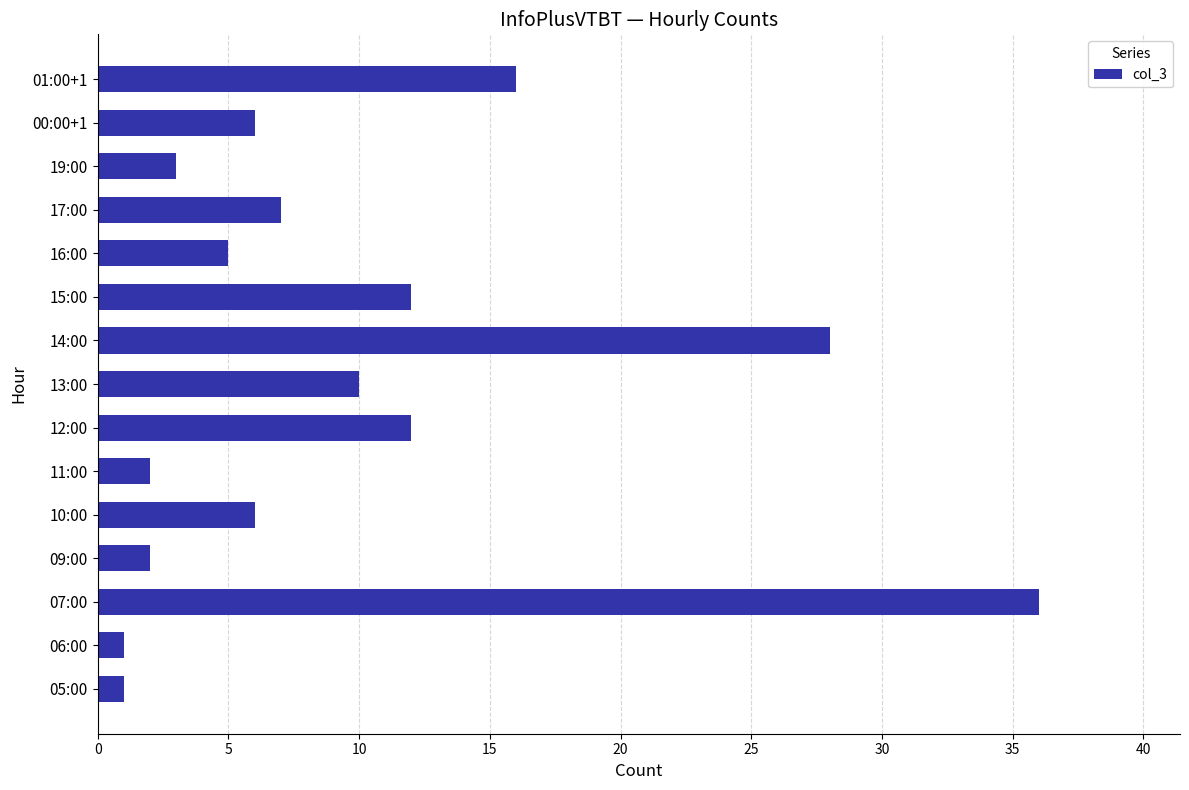

The chart shows a value of 3 at 10:00. True or false?

False